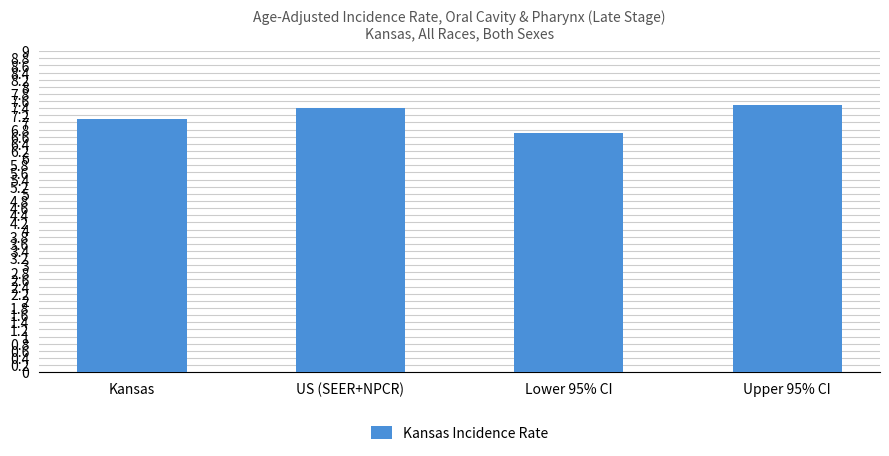

How many series are shown in this chart?

1